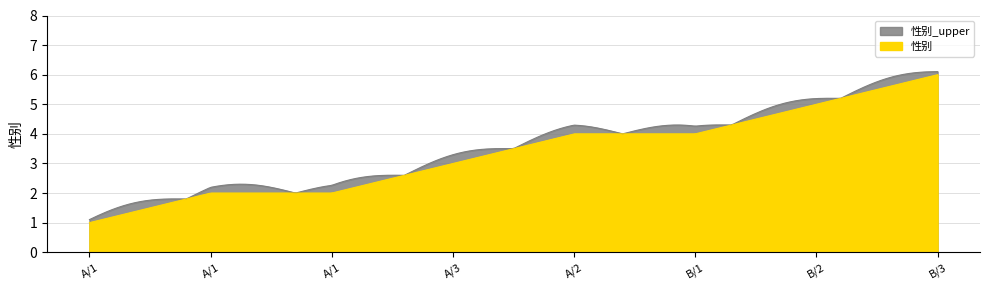

Is it true that the value at A/3 is 1?

False